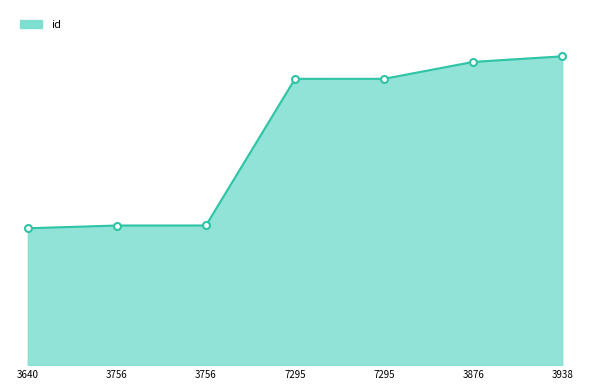

Does the chart have visible grid lines?

No